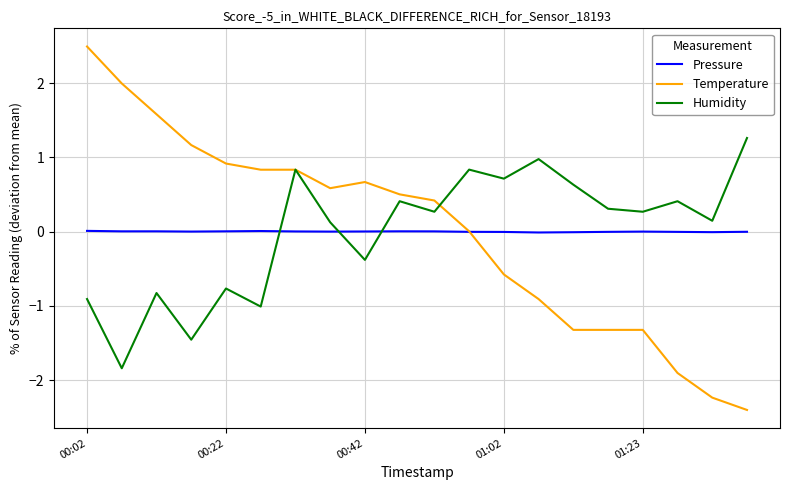

What are all the series names shown in the legend?

Pressure, Temperature, Humidity